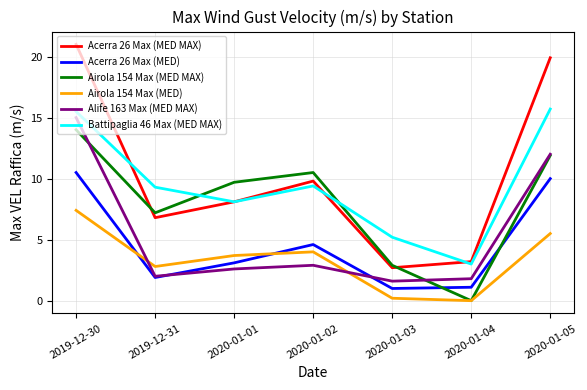

What position from the left is 2020-01-01?

3